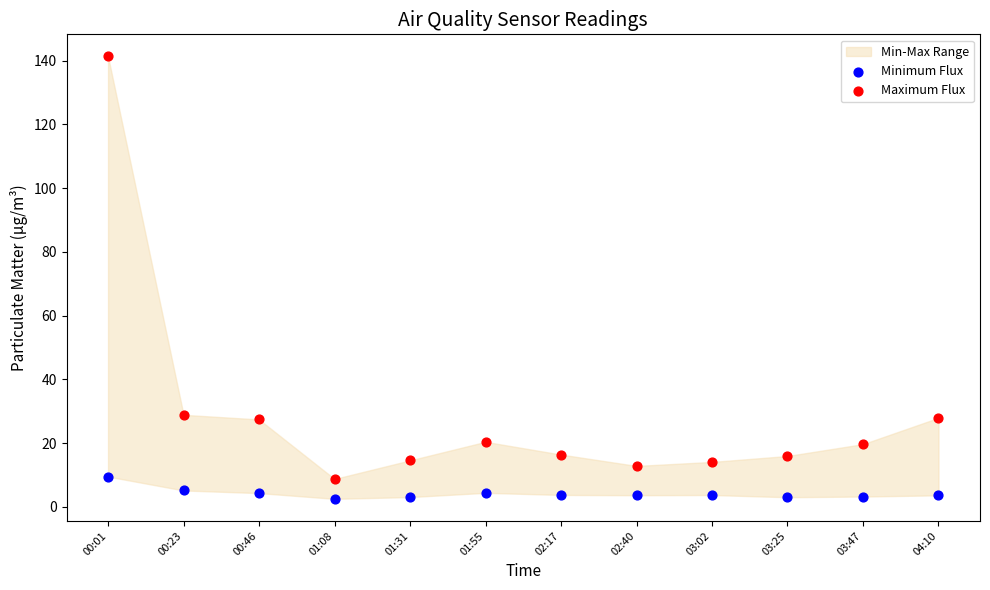

Which series contains the lowest Y value?

Minimum Flux